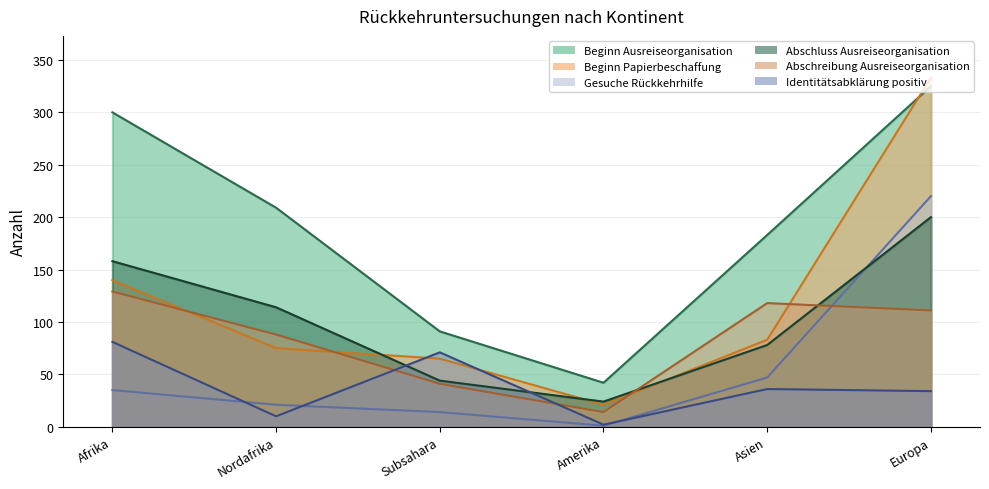

In Identitätsabklärung positiv, how many points are lower than both neighbors (excluding endpoints)?

2